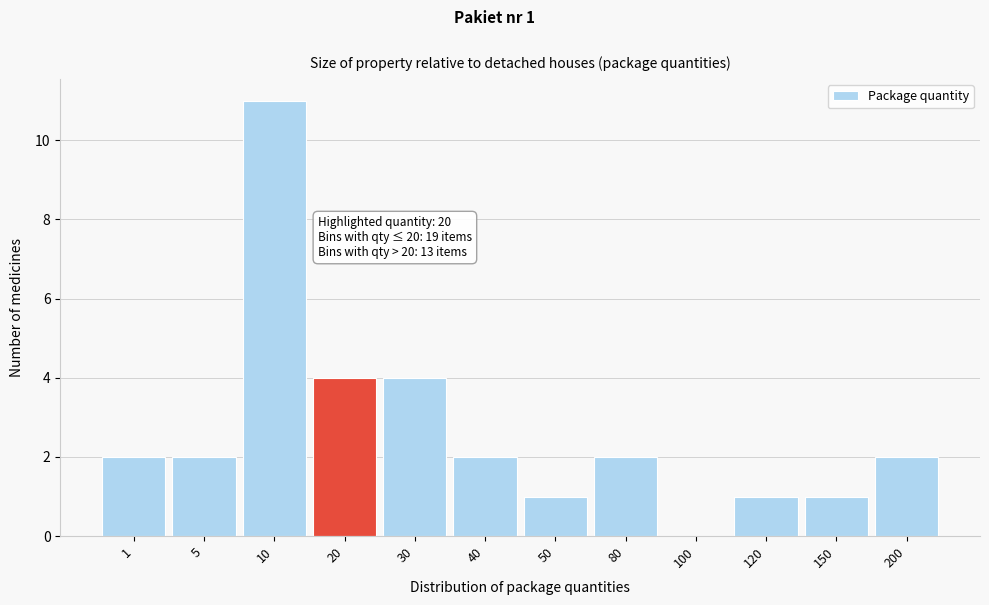

Reading left to right, what are all the values shown in this chart?

1=2	5=2	10=11	20=4	30=4	40=2	50=1	80=2	100=0	120=1	150=1	200=2